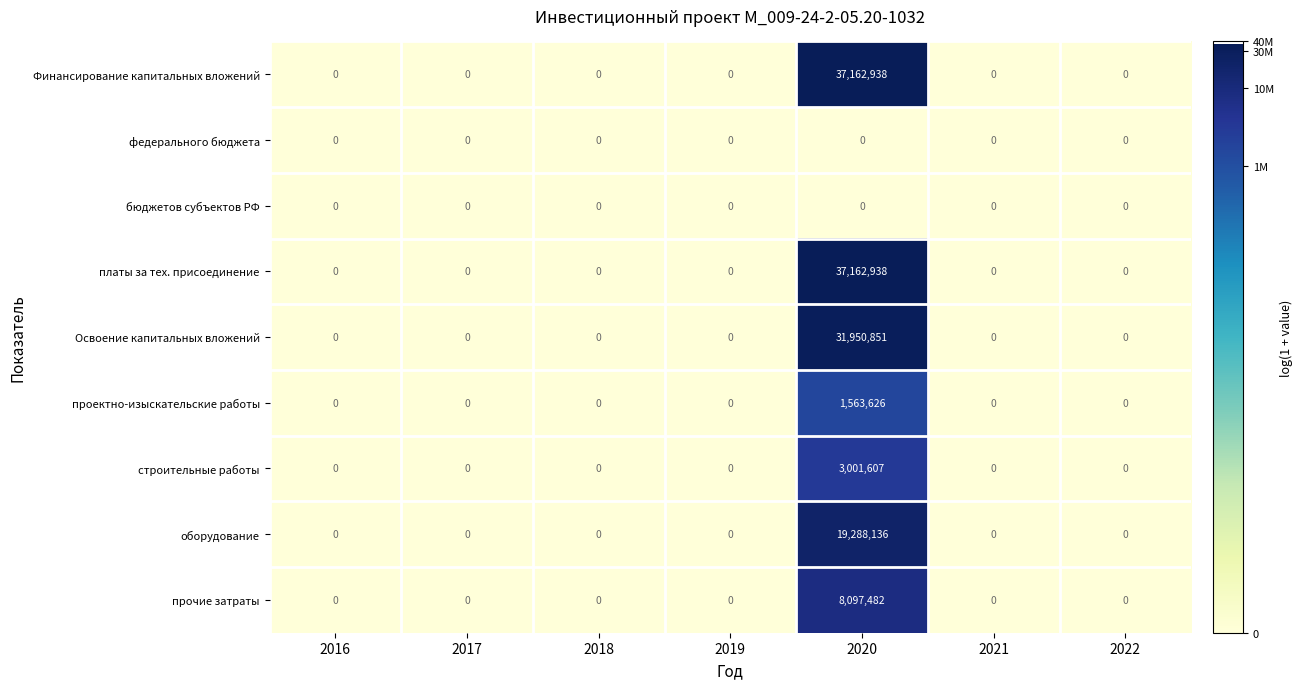

Count the number of categories in the chart.

7